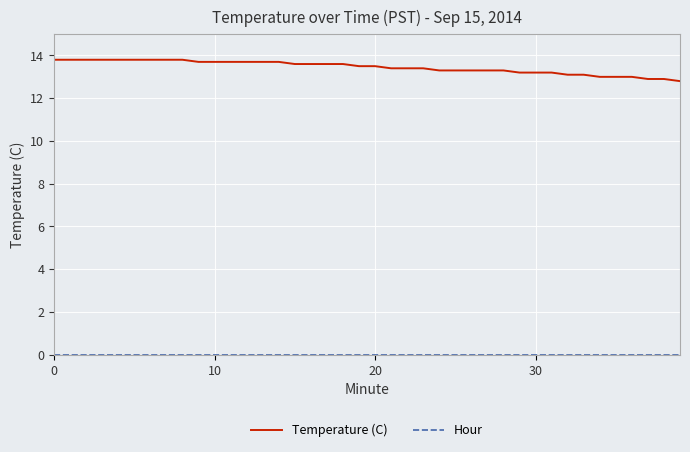

Which series has the largest total across all categories?

Temperature (C)